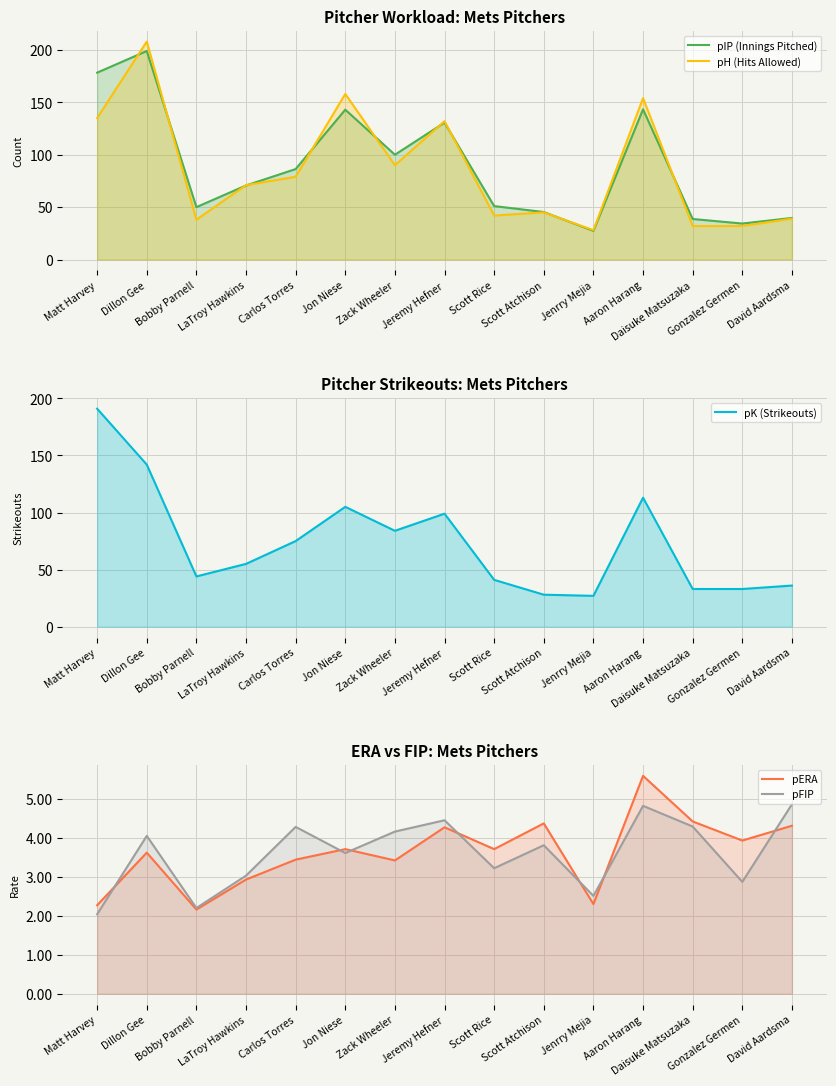

What is the label of the 3rd point from the left?

Bobby Parnell